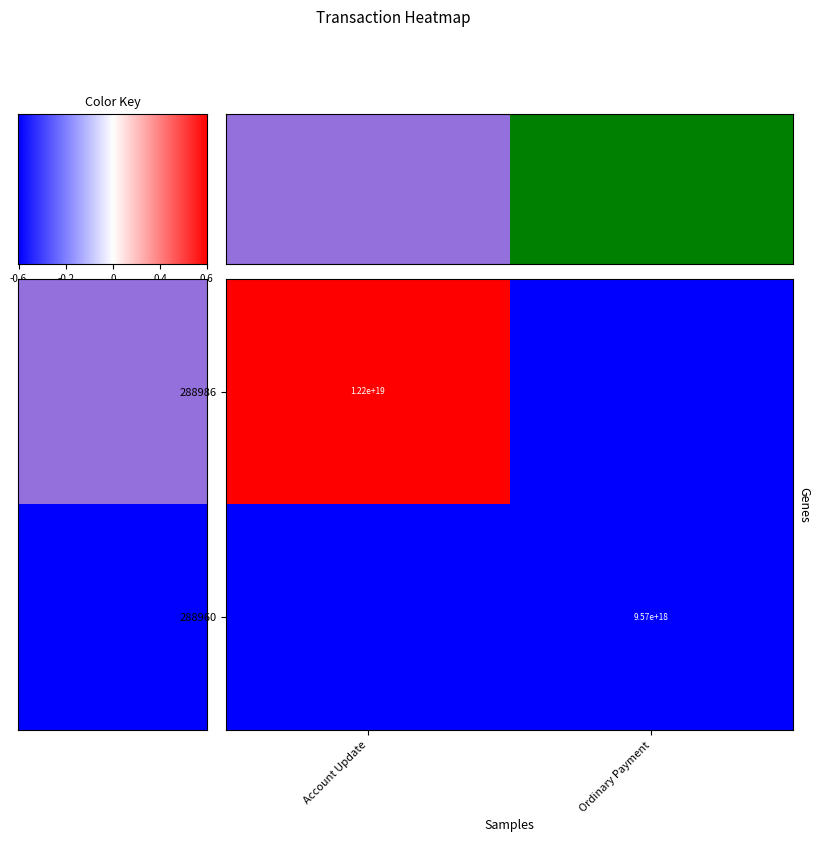

The value of 288960 at Ordinary Payment is 9570000000000000000. True or false?

True